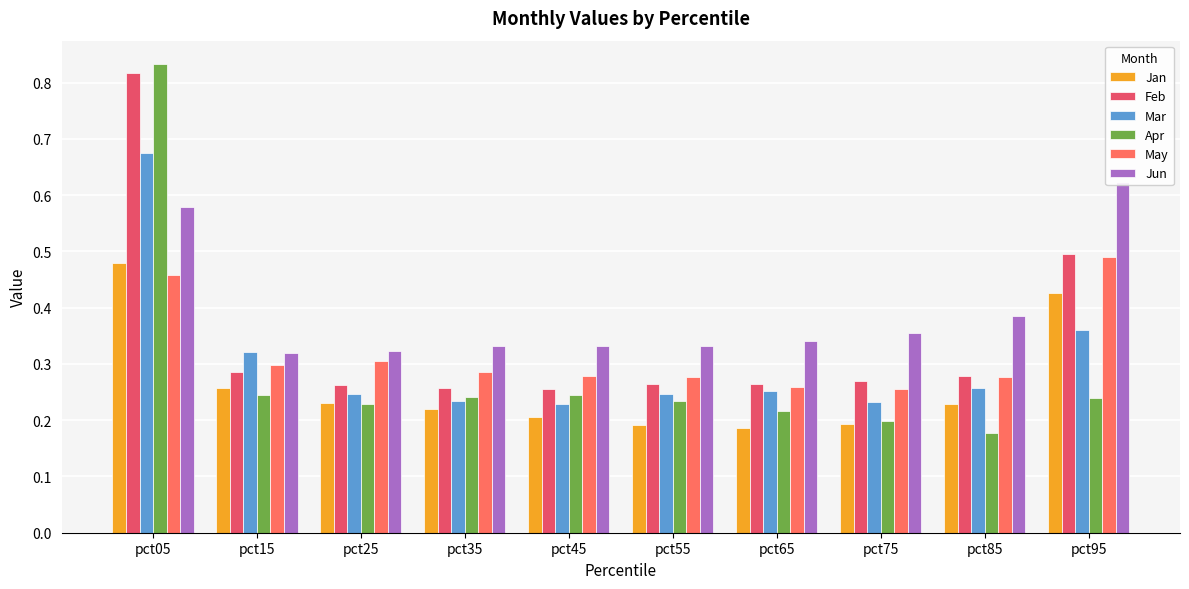

Which series has the largest range (max minus min)?

Apr